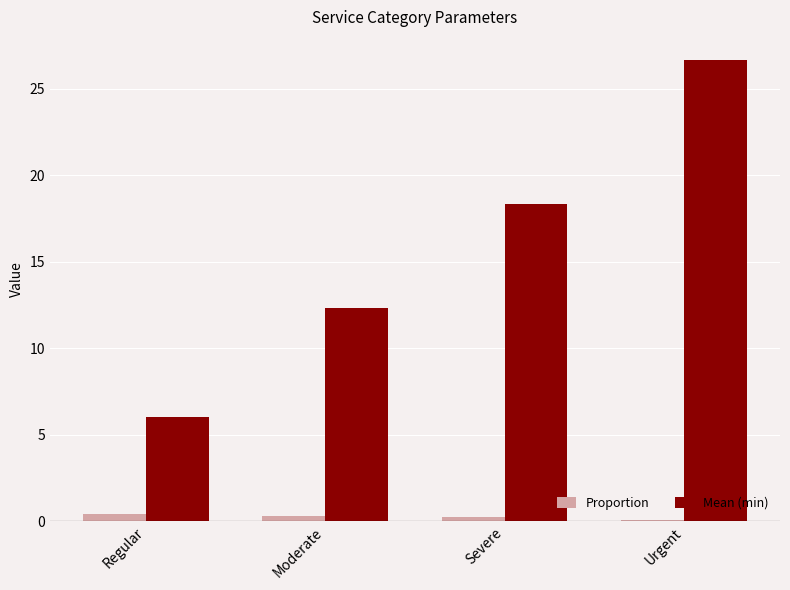

Is it true that Proportion equals 0.4 at Regular?

True